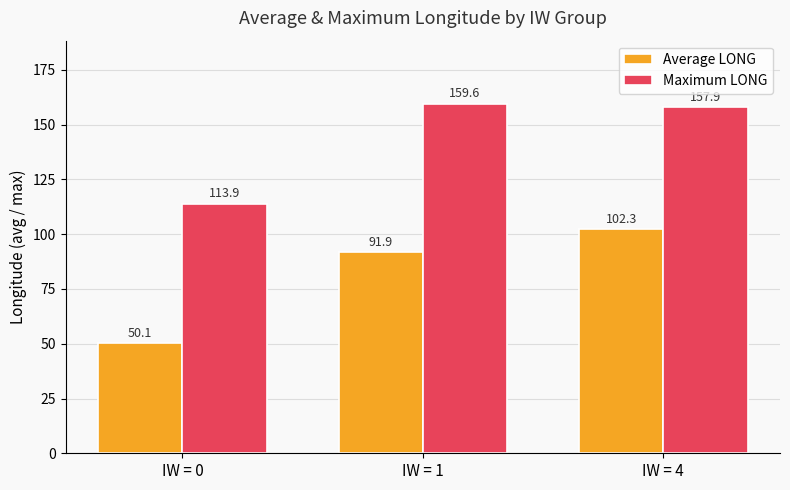

Which series has the largest range (max minus min)?

Average LONG